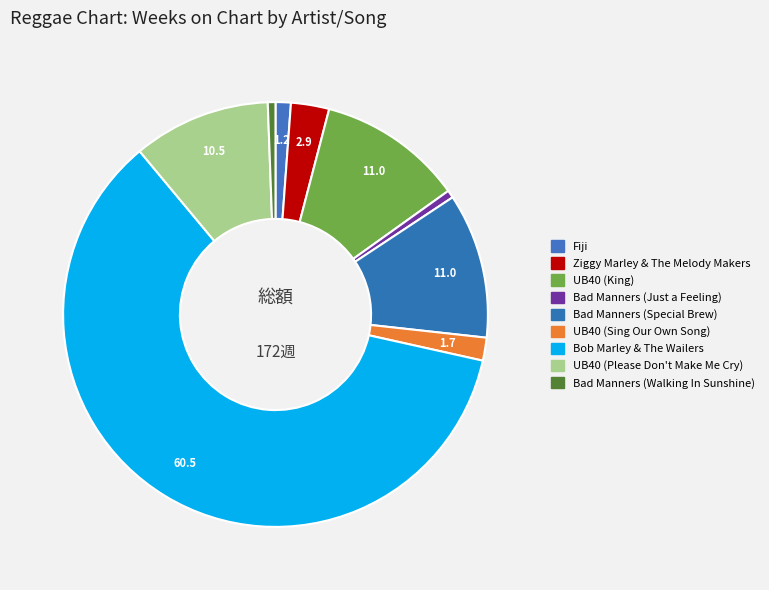

Is there a majority slice in this chart?

Yes